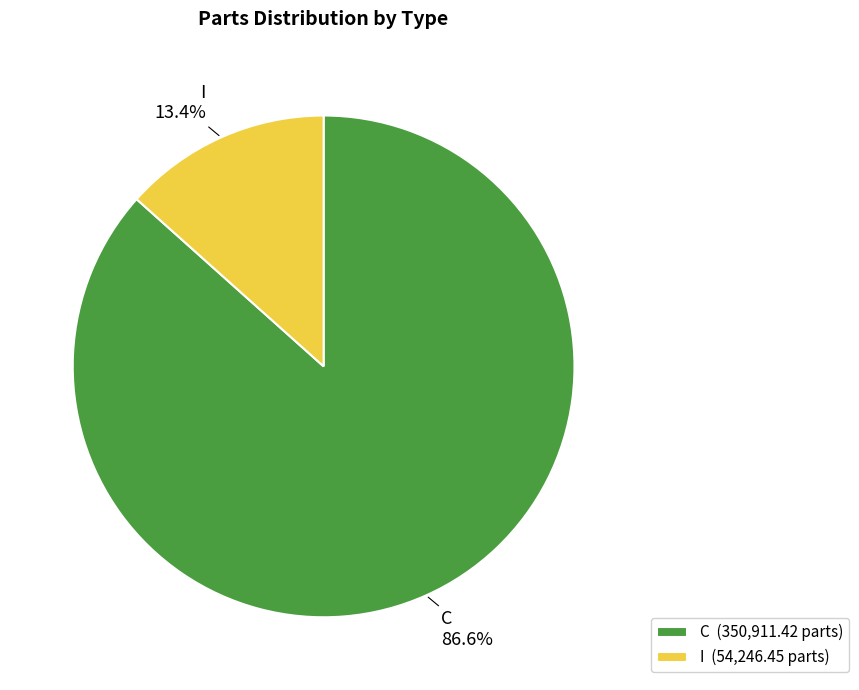

Is there any slice that represents more than half of the pie?

Yes